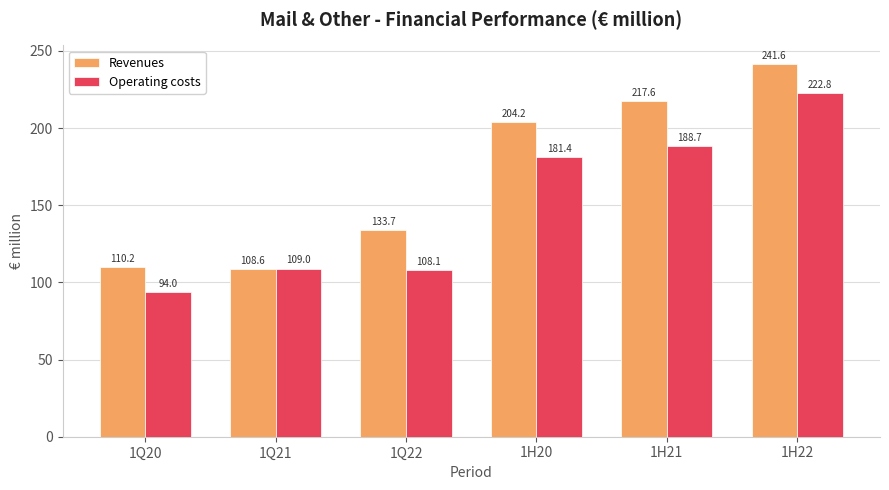

What is the value of the Revenues bar at the 1st from the left?

110.2